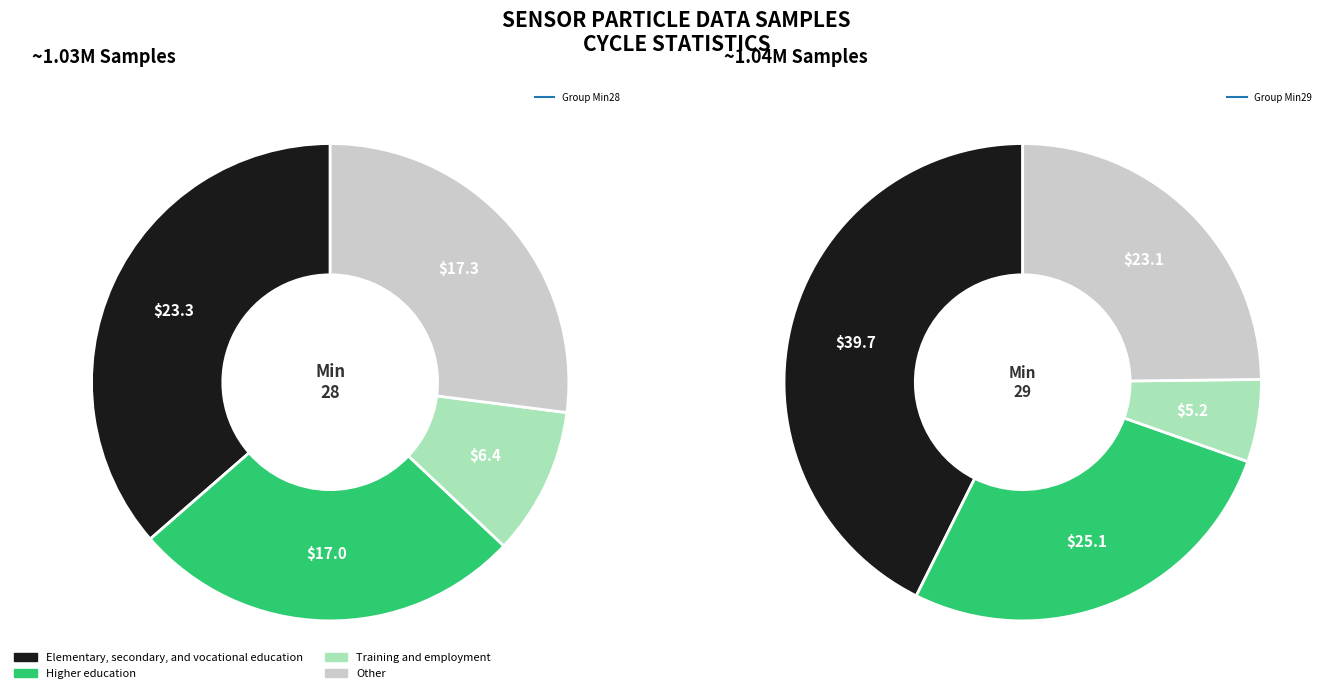

True or false: 2 accounts for 4% of the total.

False